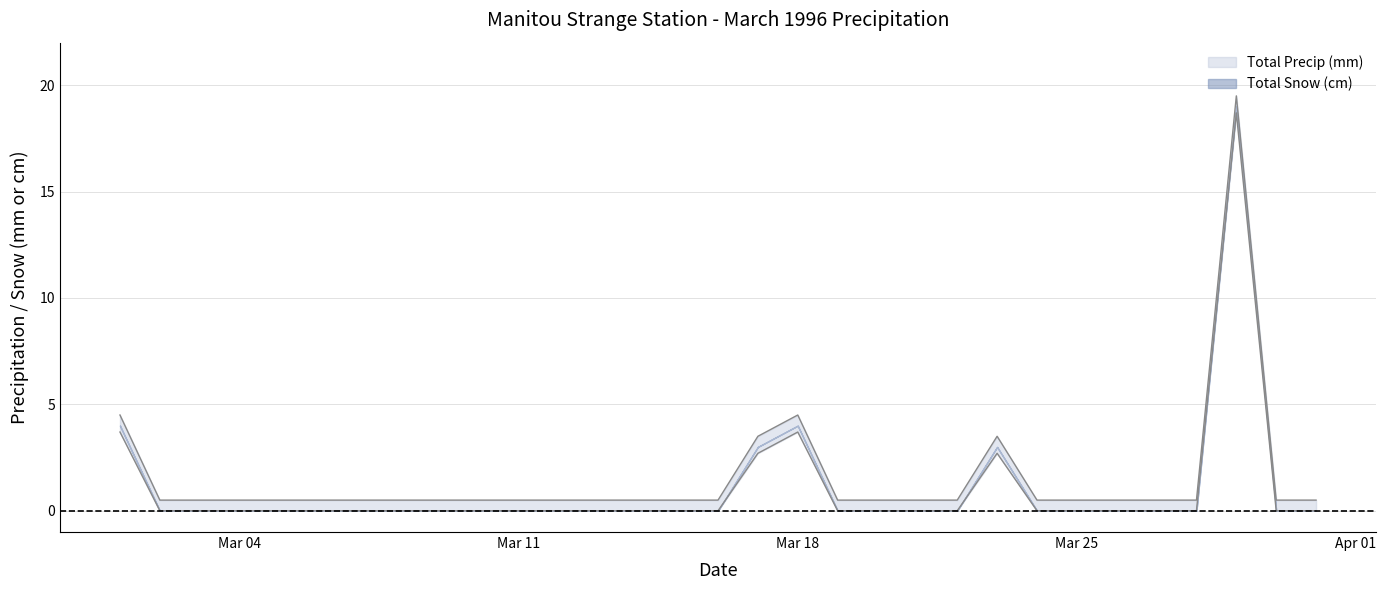

Does the chart display data point markers on the line(s)?

No